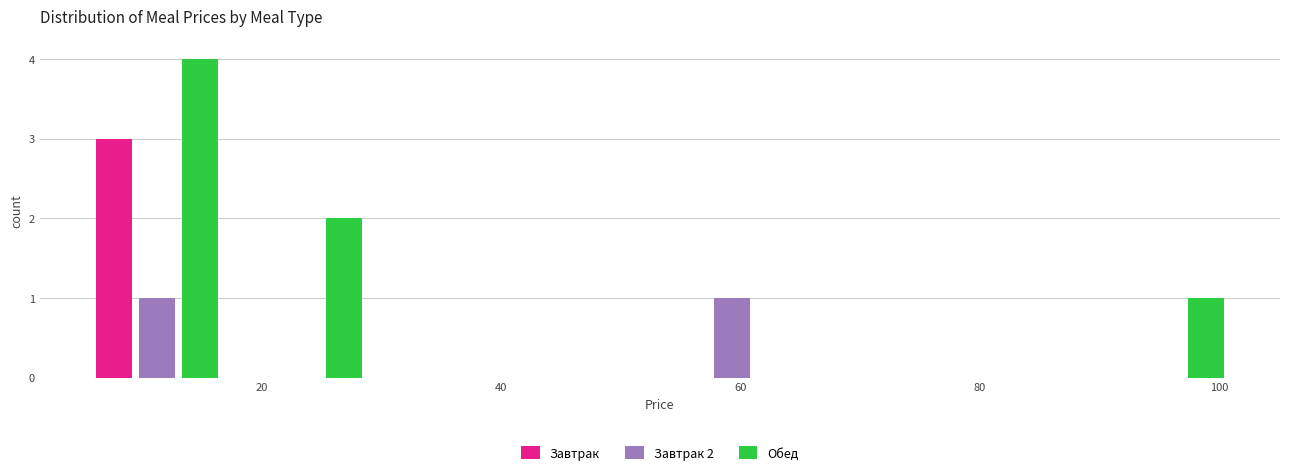

In the Обед series, which range on the x-axis has the tallest bar?

6 to 18